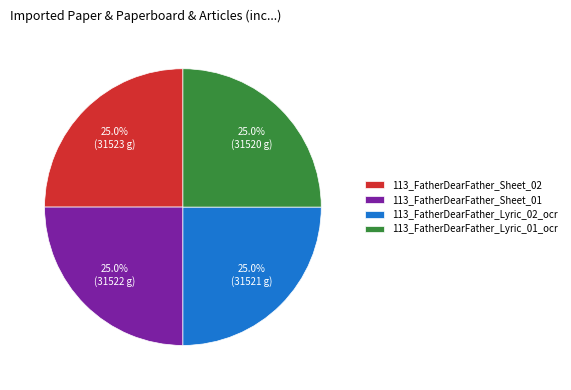

How many segments does this pie chart have?

4